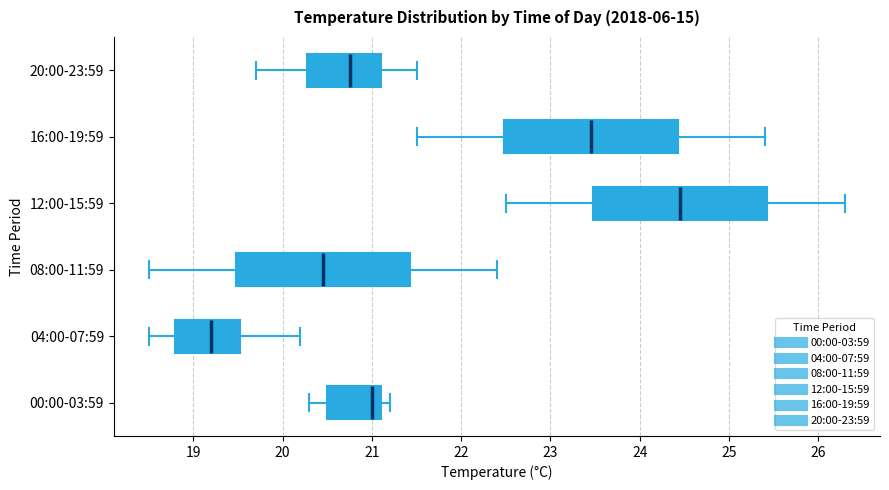

Which box's median line is the furthest to the left?

04:00-07:59